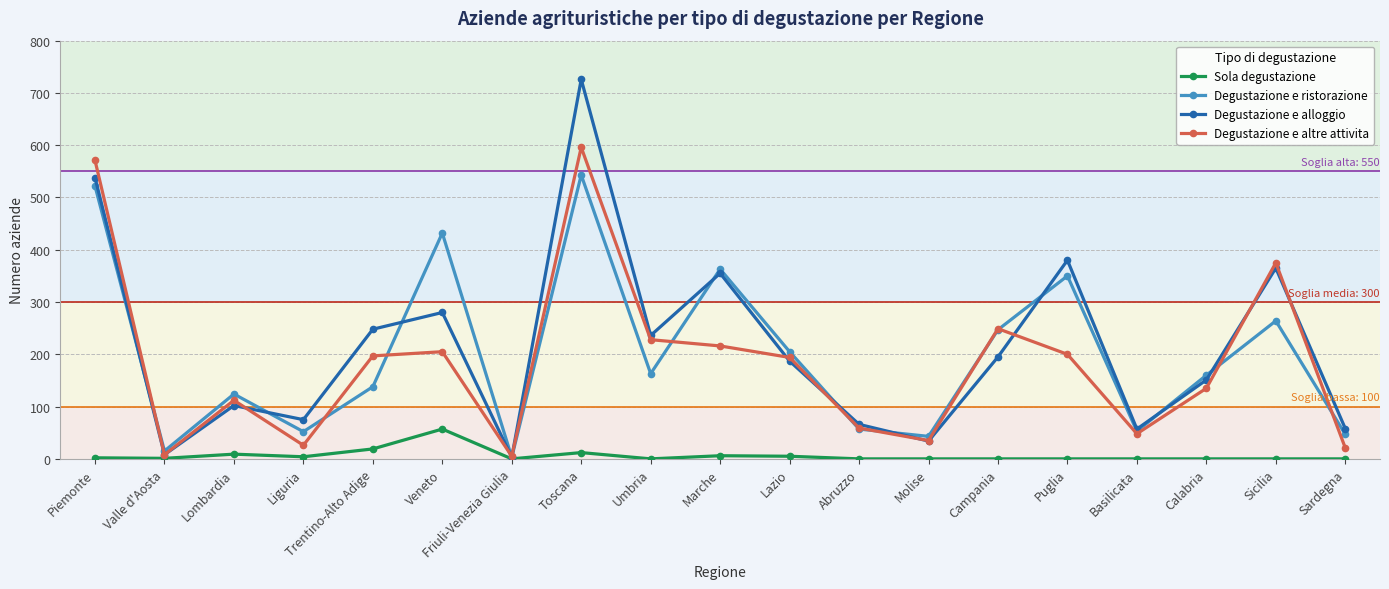

How many categories are shown in the chart?

19